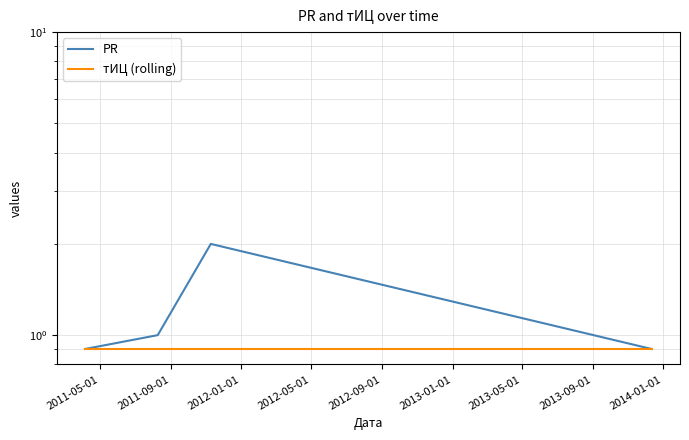

Reading left to right, transcribe all the data shown in this chart.

PR: 0.9	1.0	2.0	0.9
тИЦ (rolling): 0.9	0.9	0.9	0.9